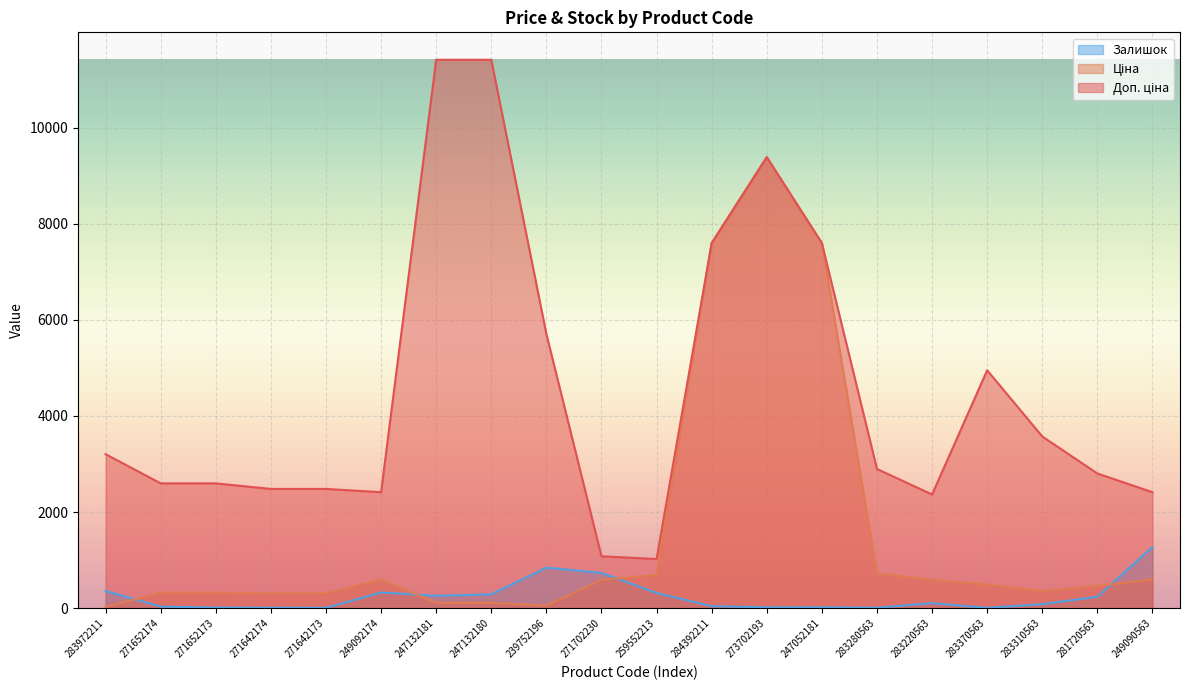

True or false: Ціна and Доп. ціна intersect in this chart.

False